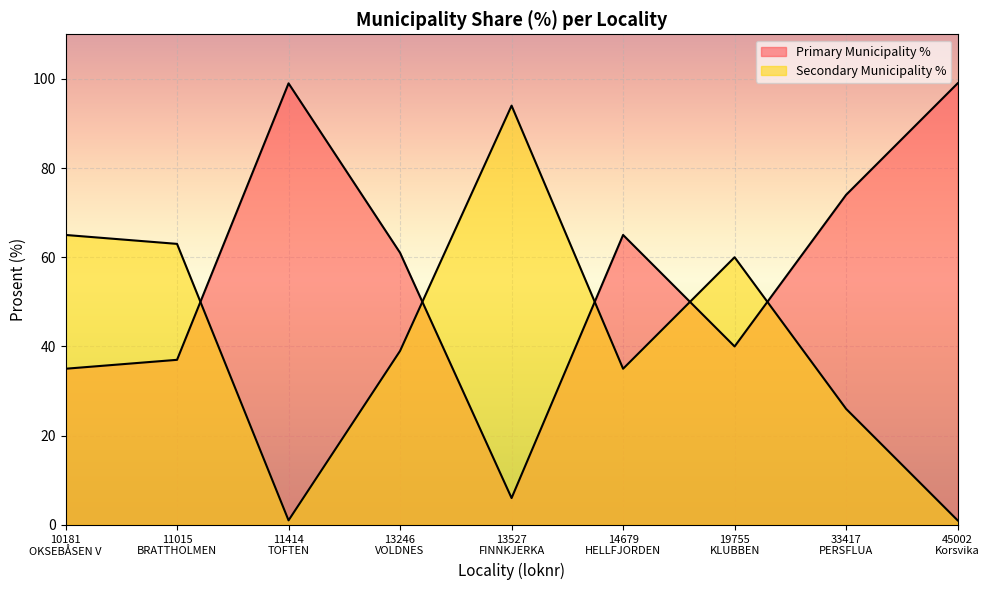

Reading right to left, list all the values displayed in this chart.

Primary Municipality %: 45002
Korsvika=99	33417
PERSFLUA=74	19755
KLUBBEN=40	14679
HELLFJORDEN=65	13527
FINNKJERKA=6	13246
VOLDNES=61	11414
TOFTEN=99	11015
BRATTHOLMEN=37	10181
OKSEBÅSEN V=35
Secondary Municipality %: 45002
Korsvika=1	33417
PERSFLUA=26	19755
KLUBBEN=60	14679
HELLFJORDEN=35	13527
FINNKJERKA=94	13246
VOLDNES=39	11414
TOFTEN=1	11015
BRATTHOLMEN=63	10181
OKSEBÅSEN V=65